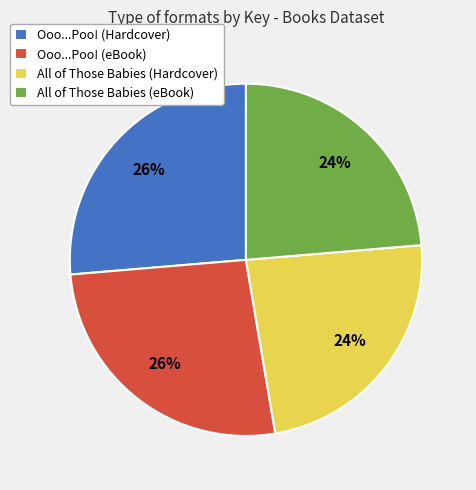

Does All of Those Babies (eBook) represent more than half of the total?

No